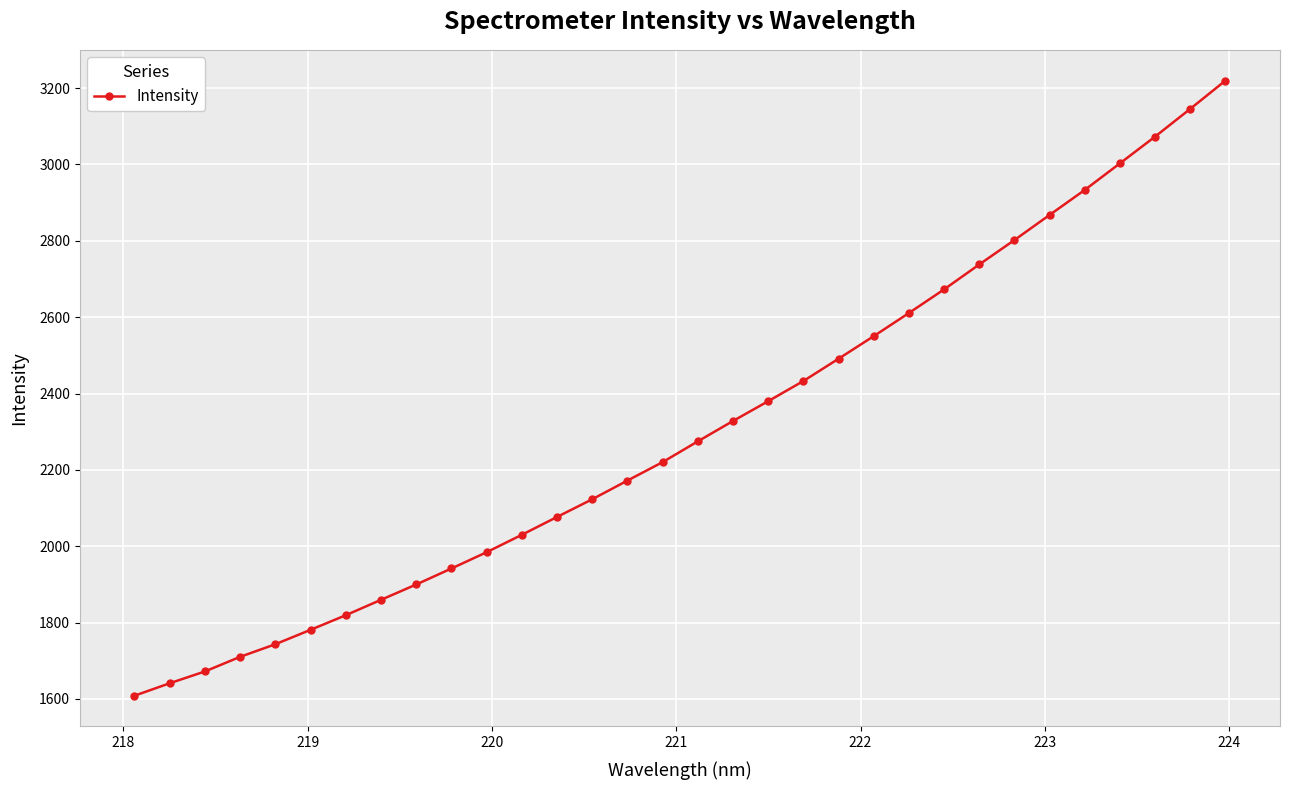

What is the value of the 25th point from the left?

2738.1